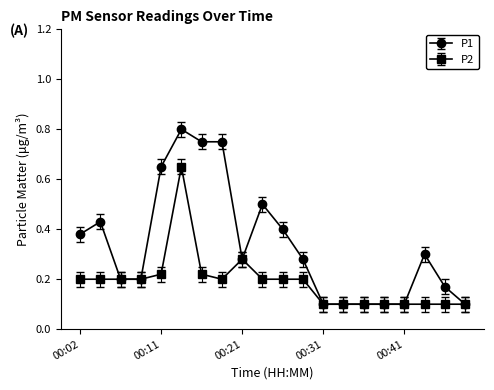

Count the P1 values in the range 0 to 1.

20